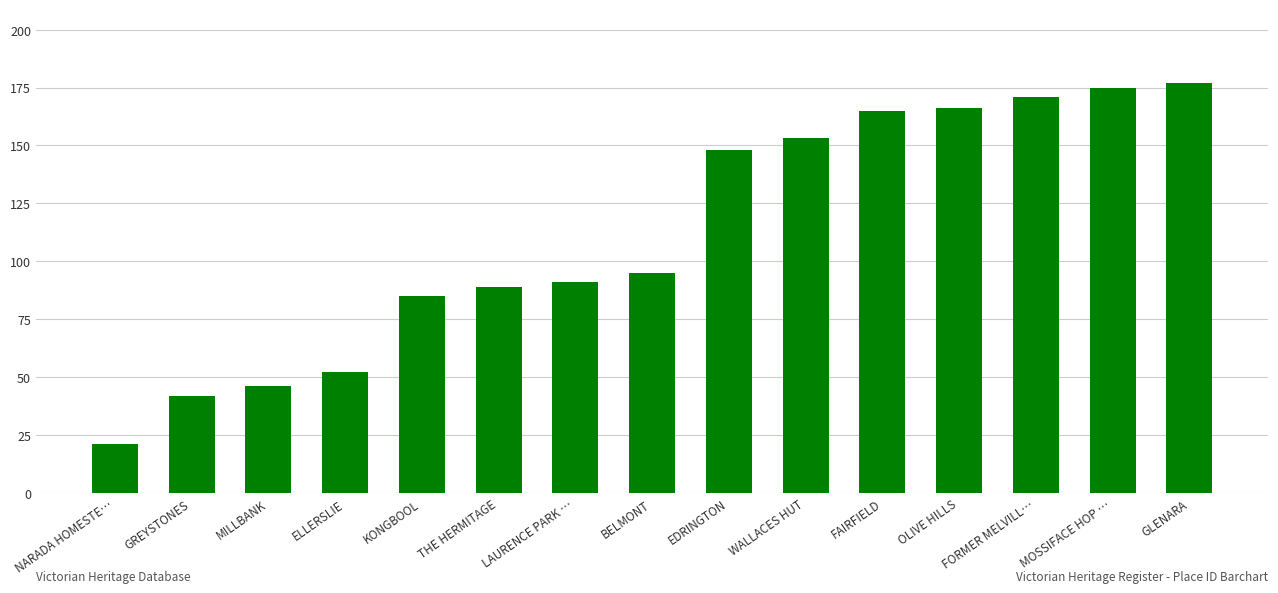

The chart shows a value of 165 at FAIRFIELD. True or false?

True